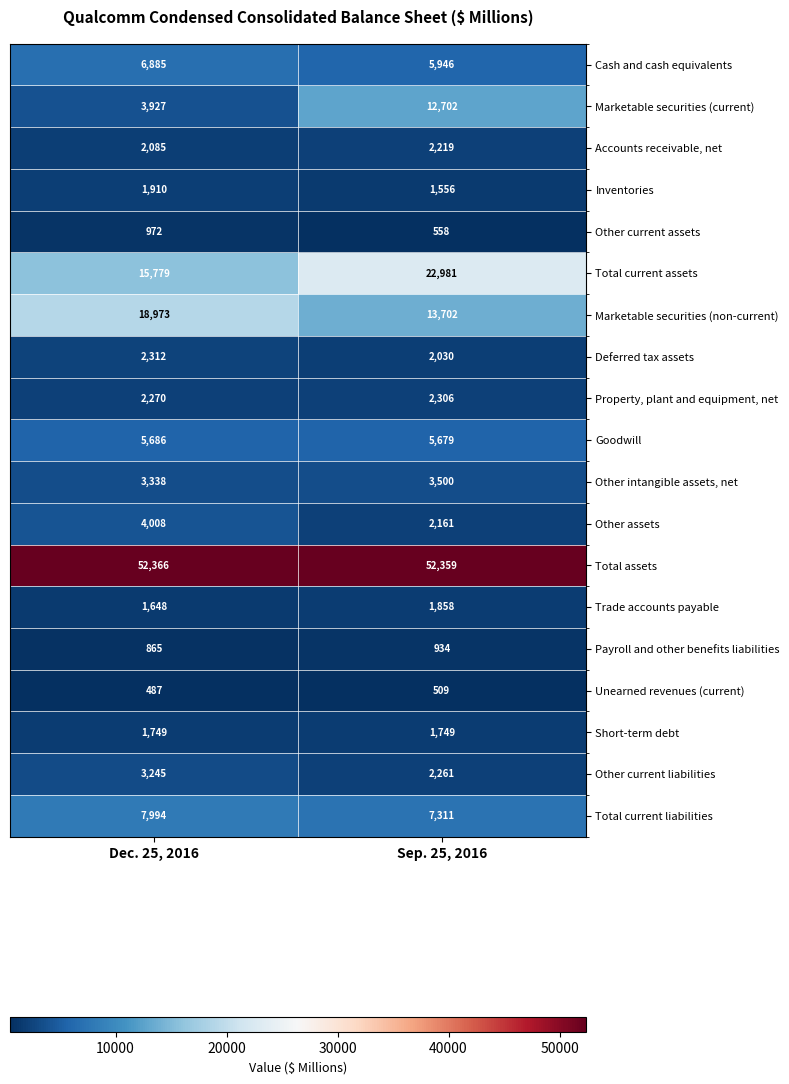

Which series has the largest total across all categories?

Total assets